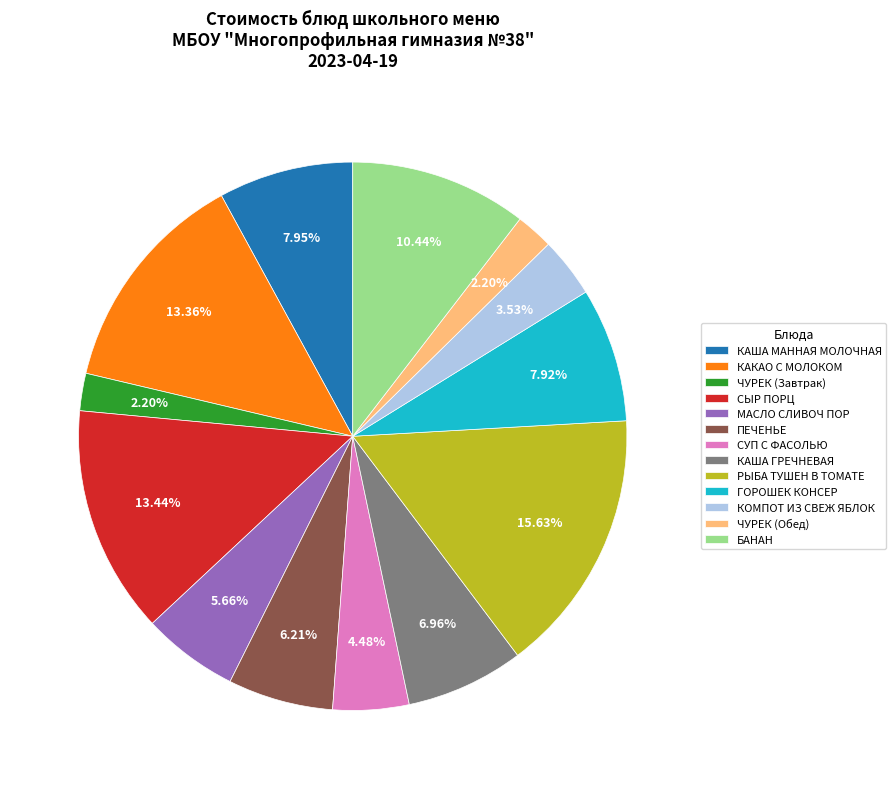

What portion of the pie excludes КОМПОТ ИЗ СВЕЖ ЯБЛОК?

96.5%